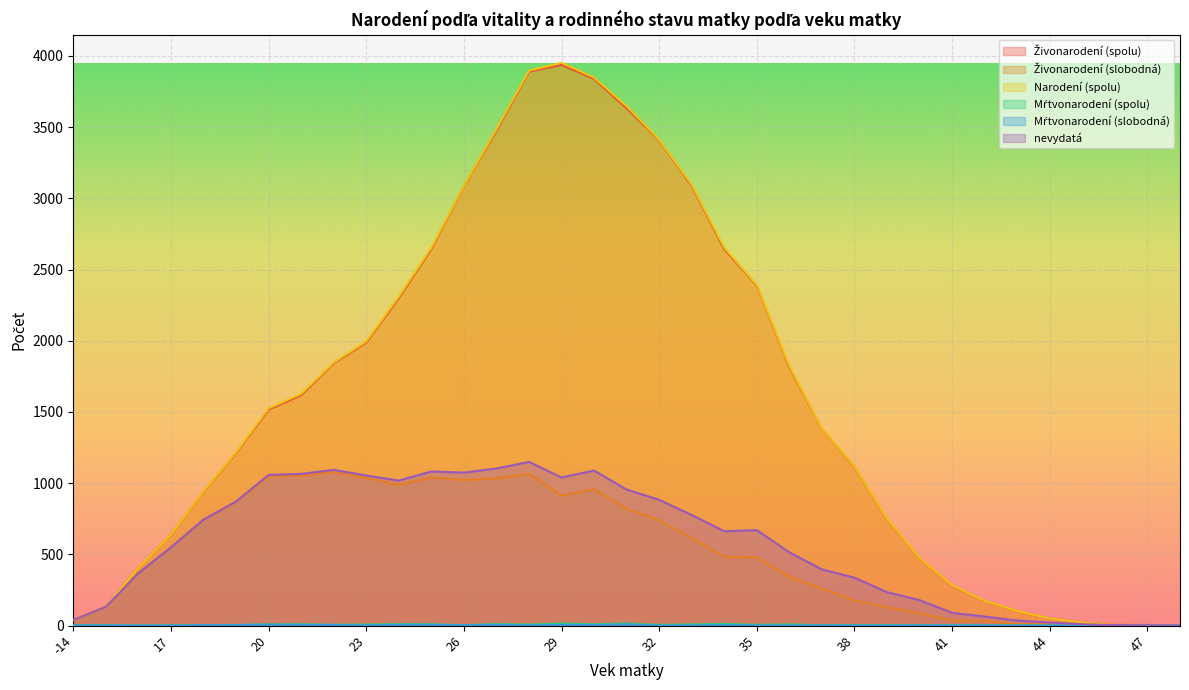

What is the value of the Živonarodení (spolu) point at the 18th from the left?

3633